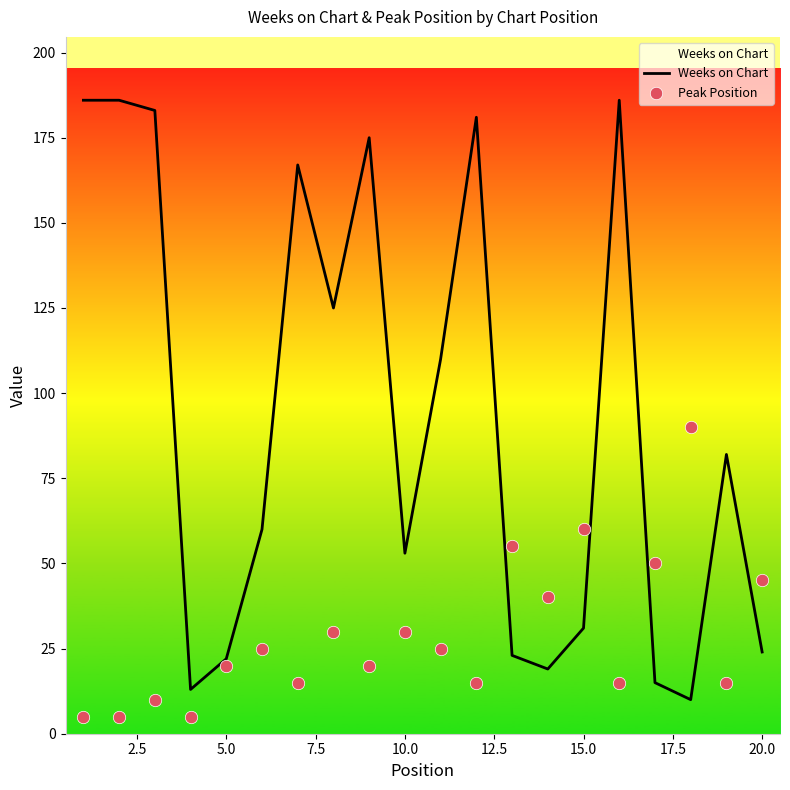

Which series has the largest total across all categories?

Weeks on Chart